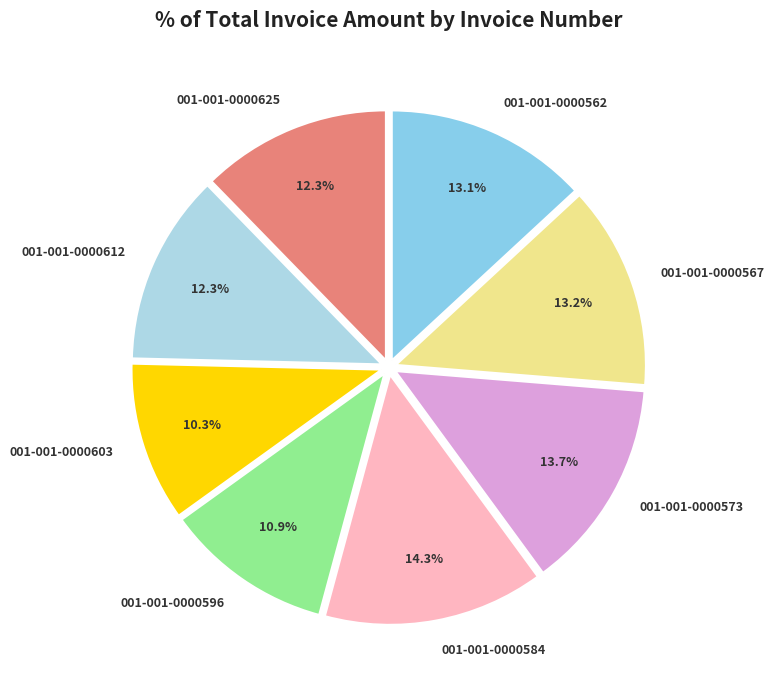

What is the largest slice in the pie chart?

001-001-0000584